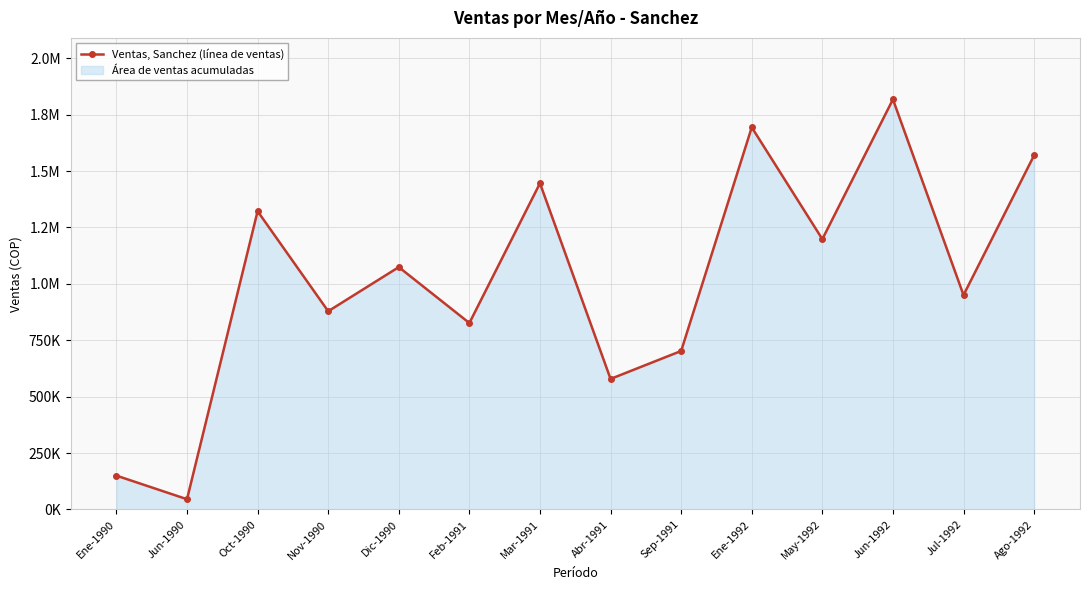

Reading left to right, what are all the values shown in this chart?

150000.0	45467.0	1322200.1	878787.0	1074374.7	826549.3	1446112.9	578723.8	702636.5	1693938.3	1198287.4	1817851.0	950462.0	1570025.6